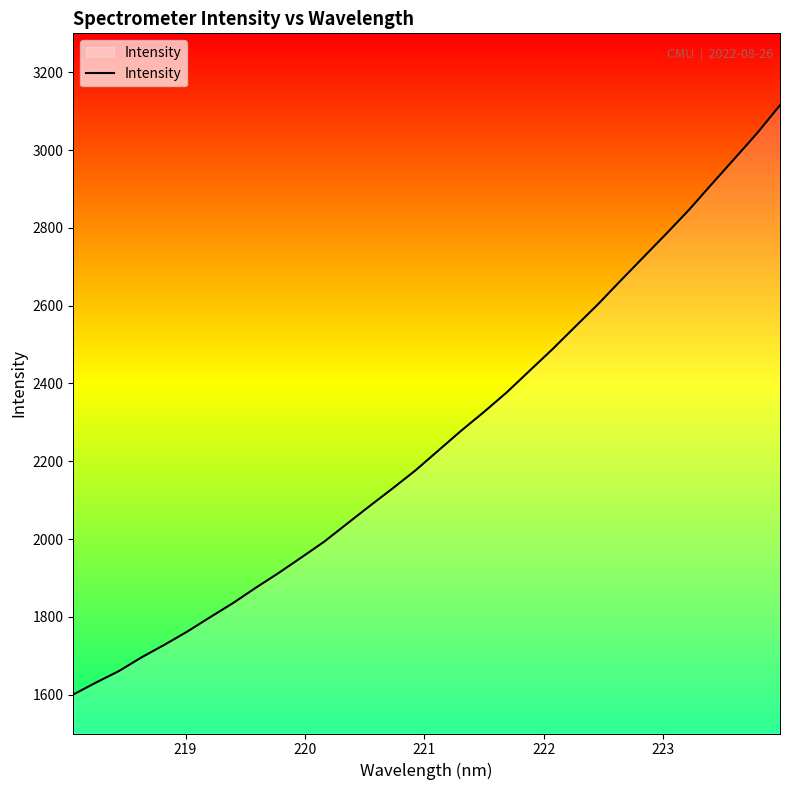

What is the minimum value shown in the chart?

1600.2